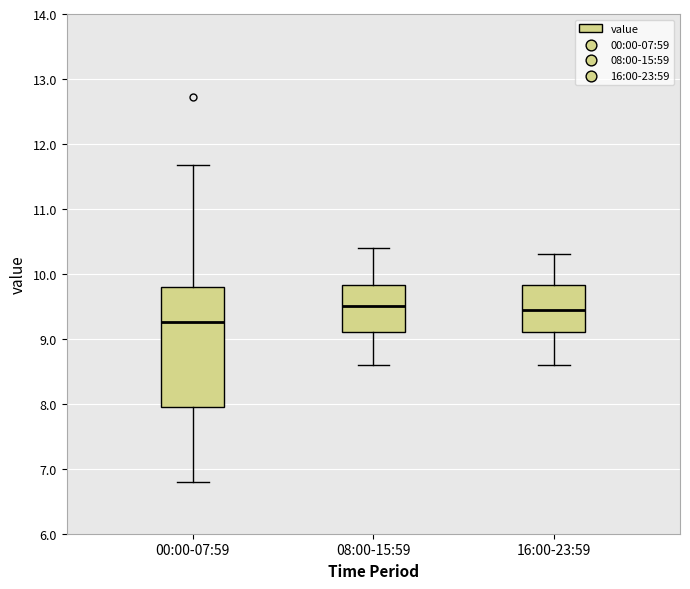

Where does the upper whisker of the box for 00:00-07:59 end on the y-axis? The values are not printed on the chart, so give them approximately, as read against the axis.

11.7